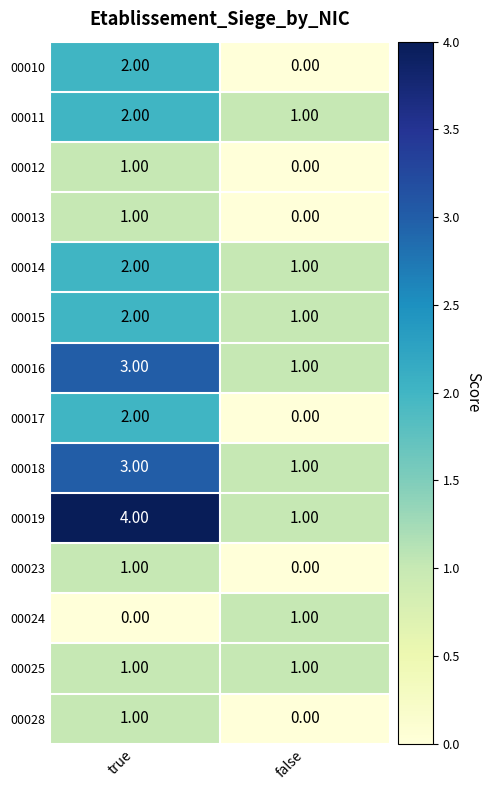

Between true and false, which series saw the biggest shift?

00019